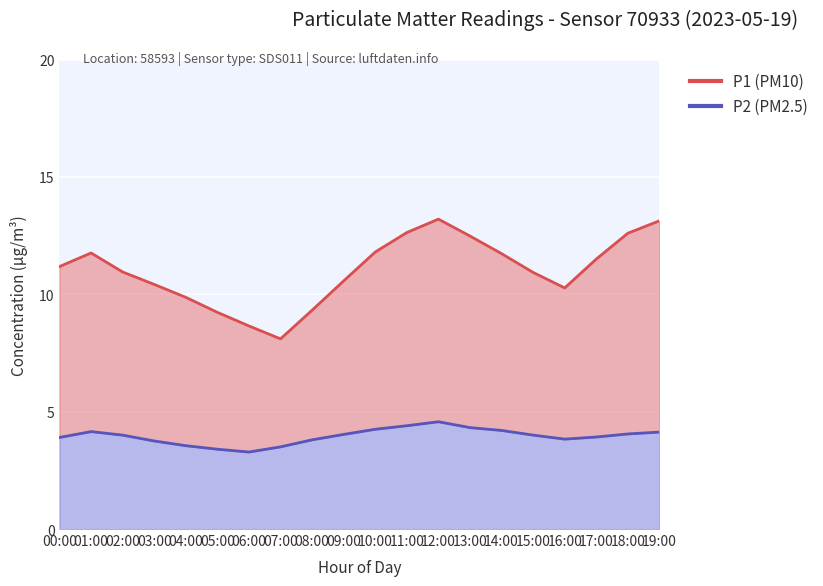

Between 09:00 and 14:00, which series saw the biggest shift?

P1 (PM10)